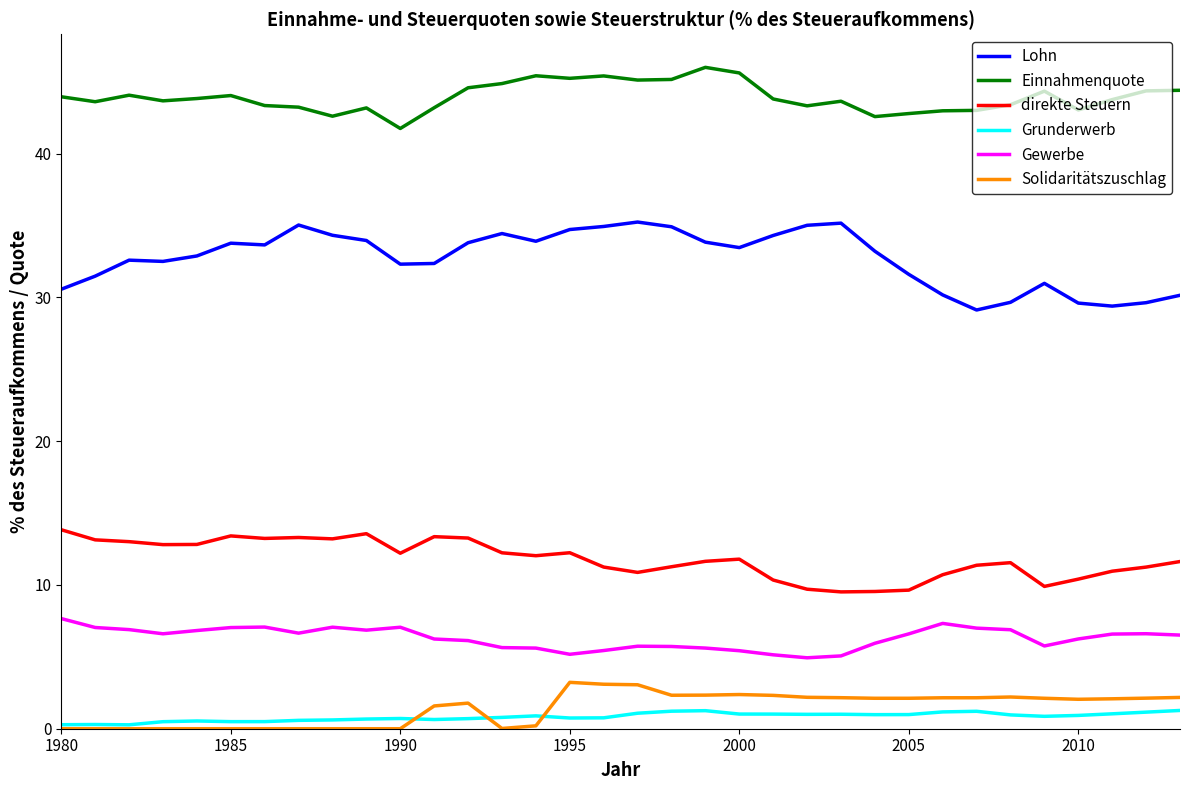

What is the greatest value displayed?

46.0